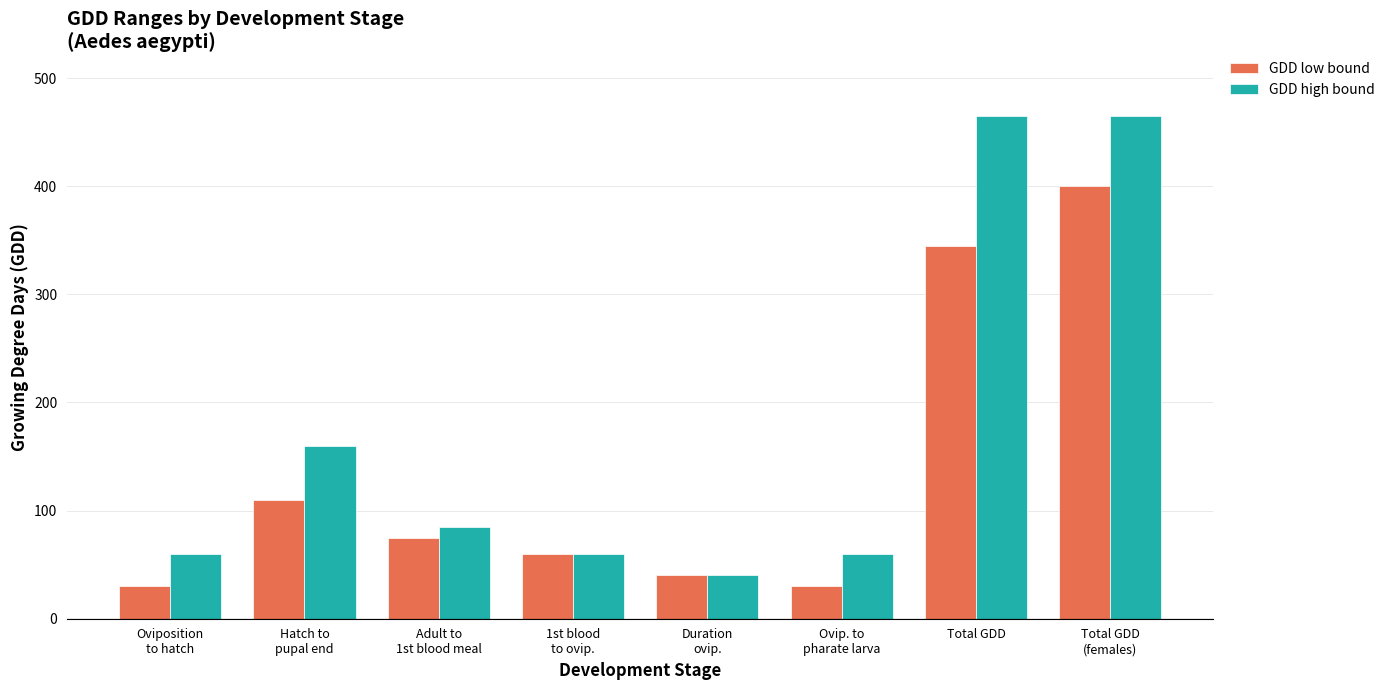

List the series in order of their peak value, highest first.

GDD high bound, GDD low bound